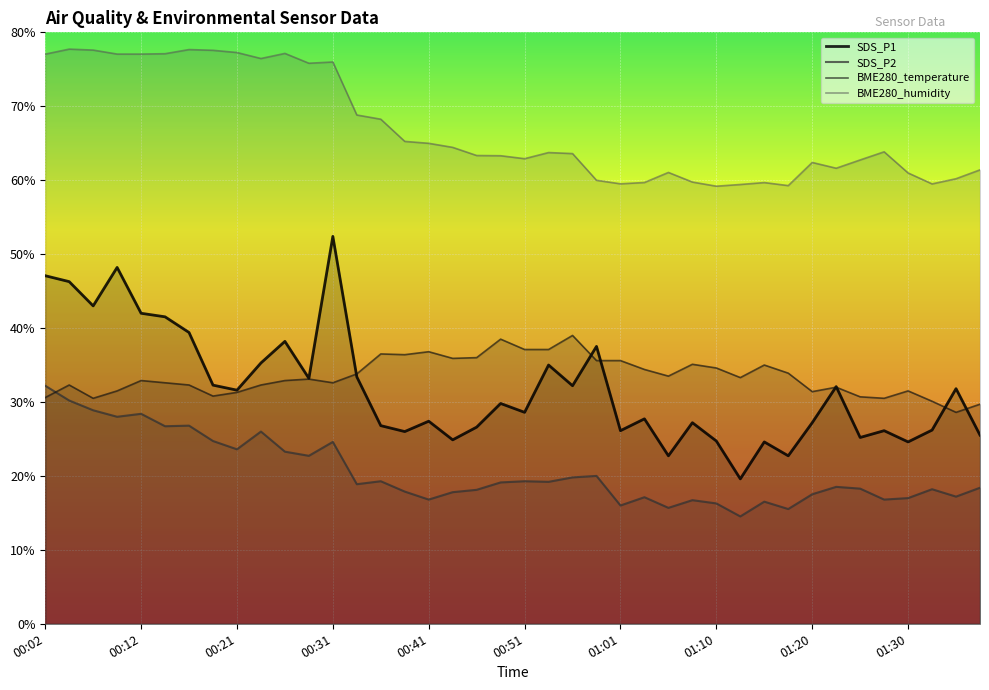

Which series changed the most between 23 and 38?

BME280_temperature